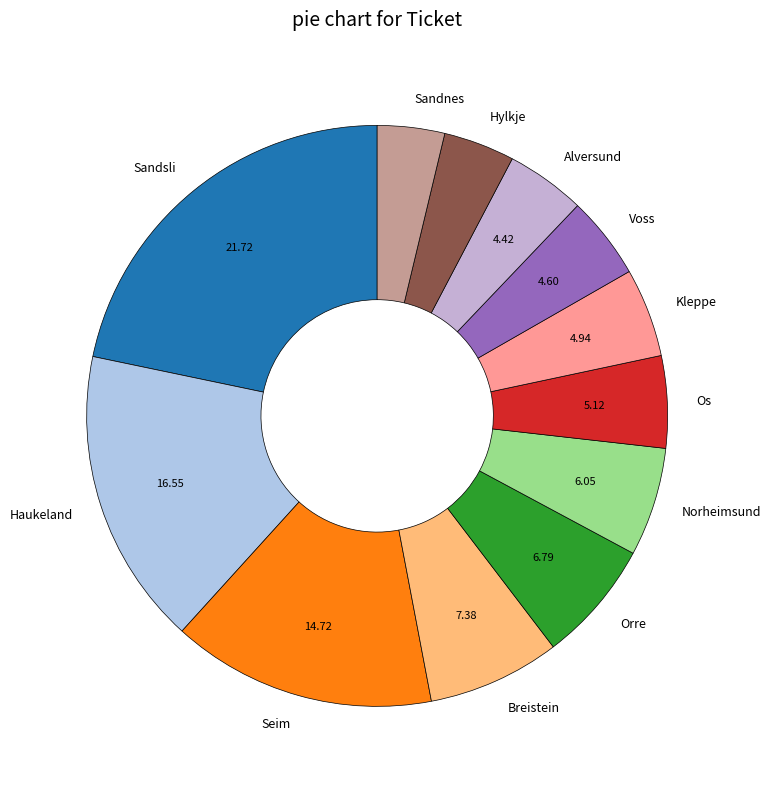

Do Alversund and Kleppe together represent more than half of the pie?

No